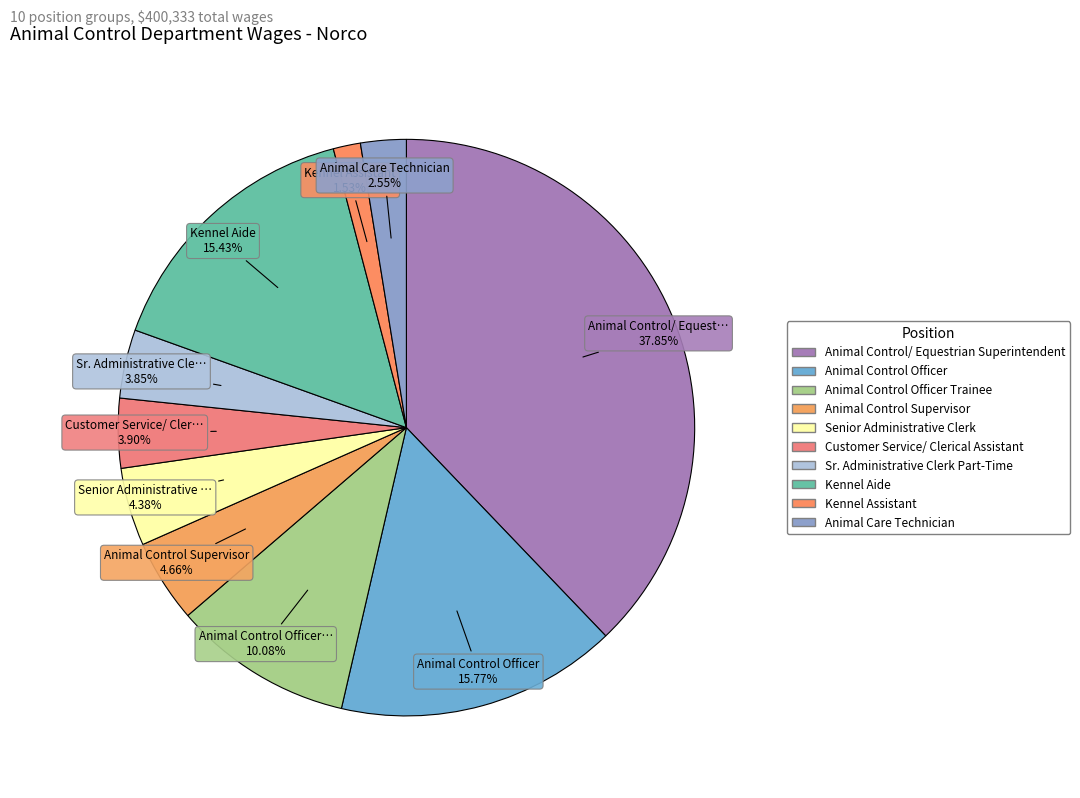

What percentage is NOT represented by Animal Care Technician?

97.4%